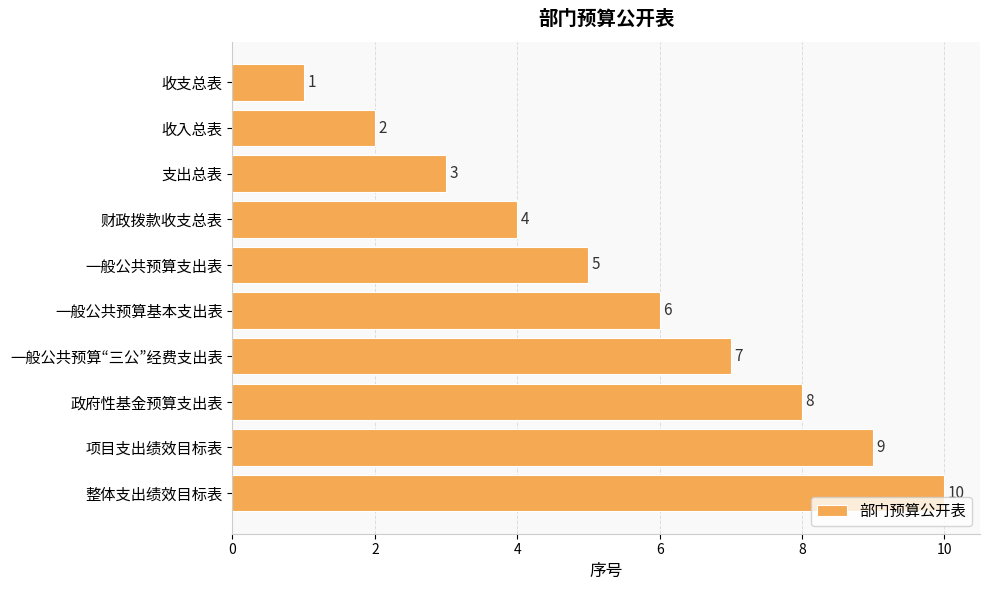

What is the difference between the second highest and second lowest values?

7